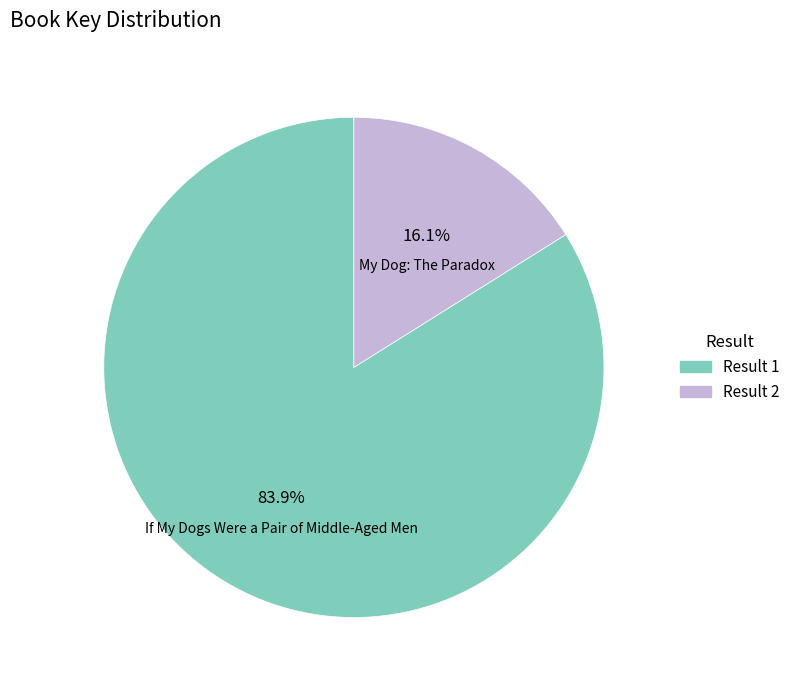

Rank the categories by value from lowest to highest.

Result 2, Result 1